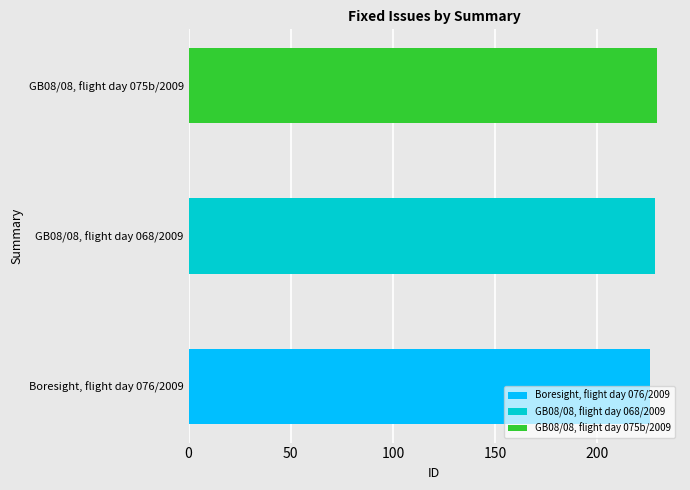

What is the sum of the values at GB08/08, flight day 075b/2009 and Boresight, flight day 076/2009?

455